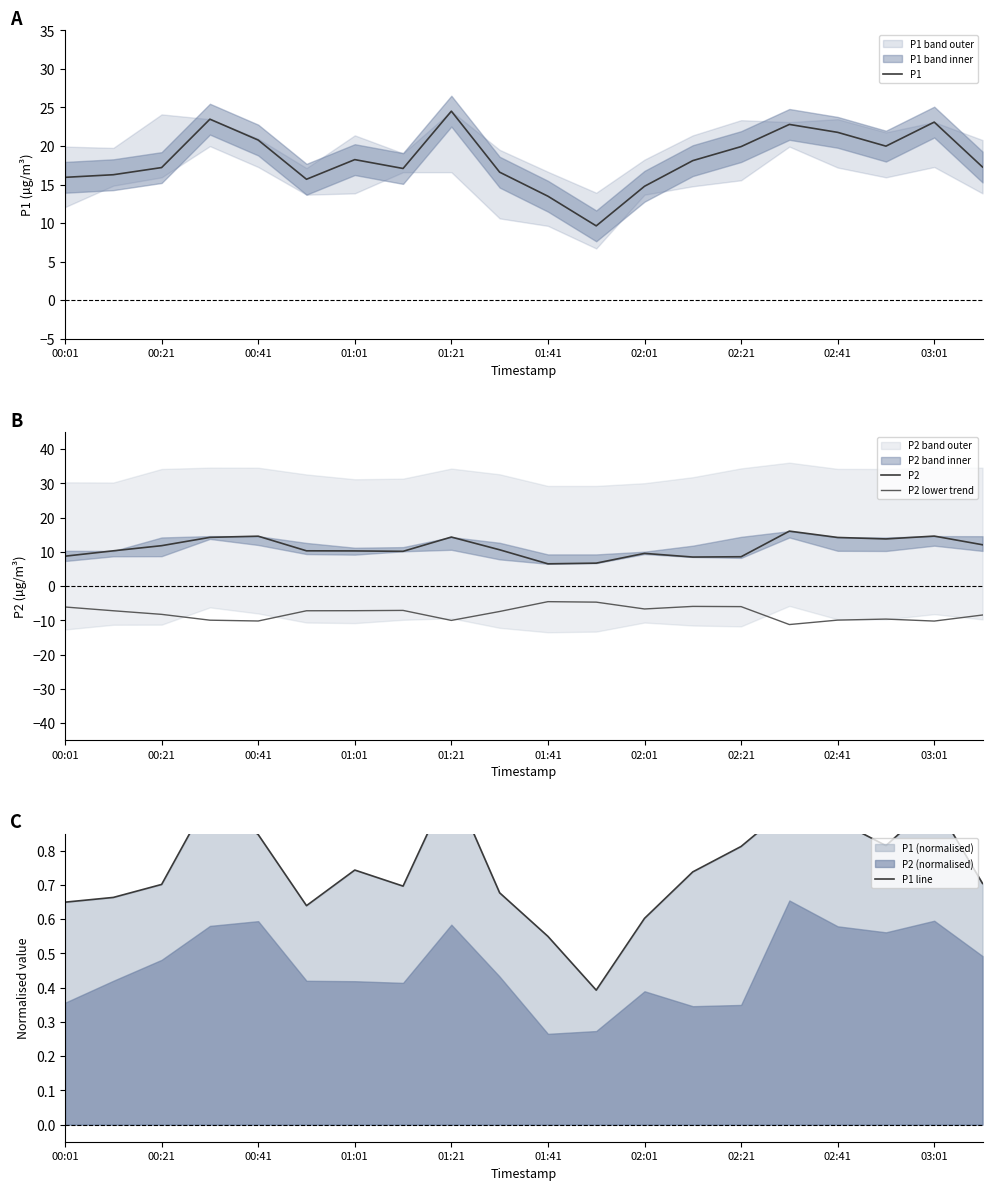

Is it true that P2 equals 6.5 at 01:41?

True